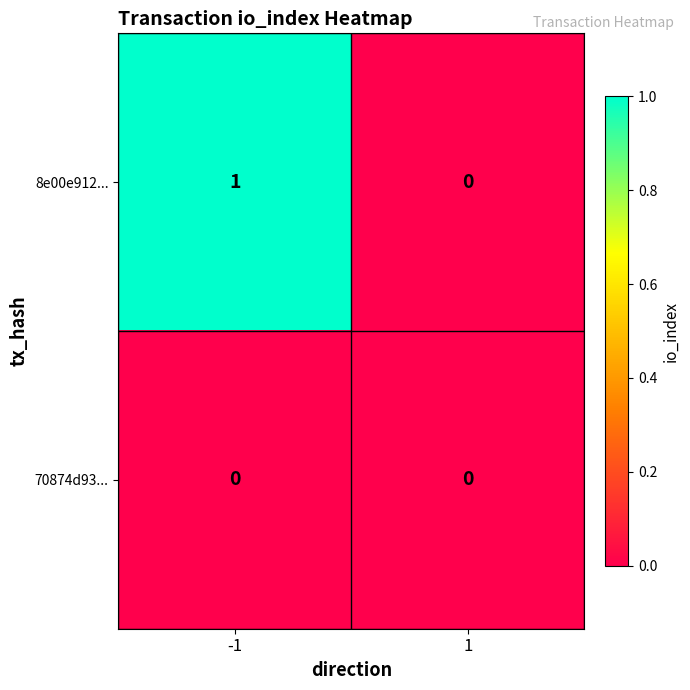

Which series has the widest spread of values?

8e00e912...